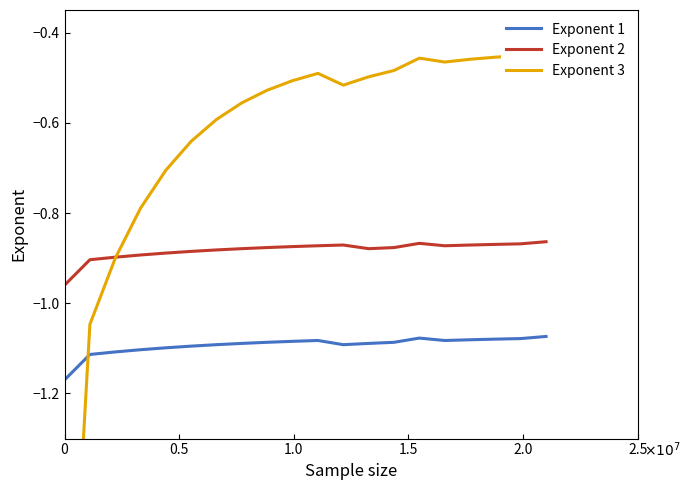

True or false: Exponent 3 and Exponent 2 cross at least once.

True